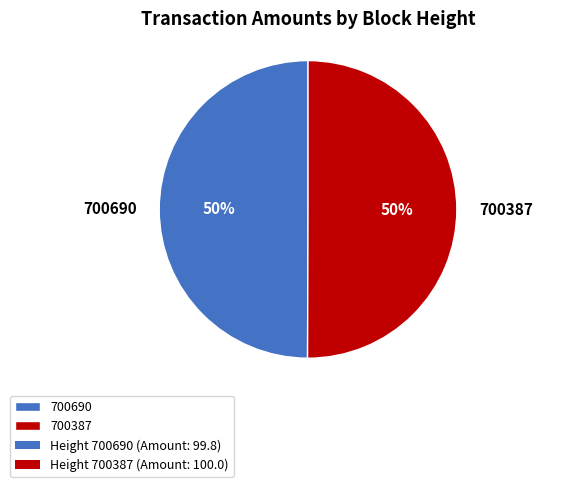

Is the sum of 700690 and 700387 greater than half?

Yes